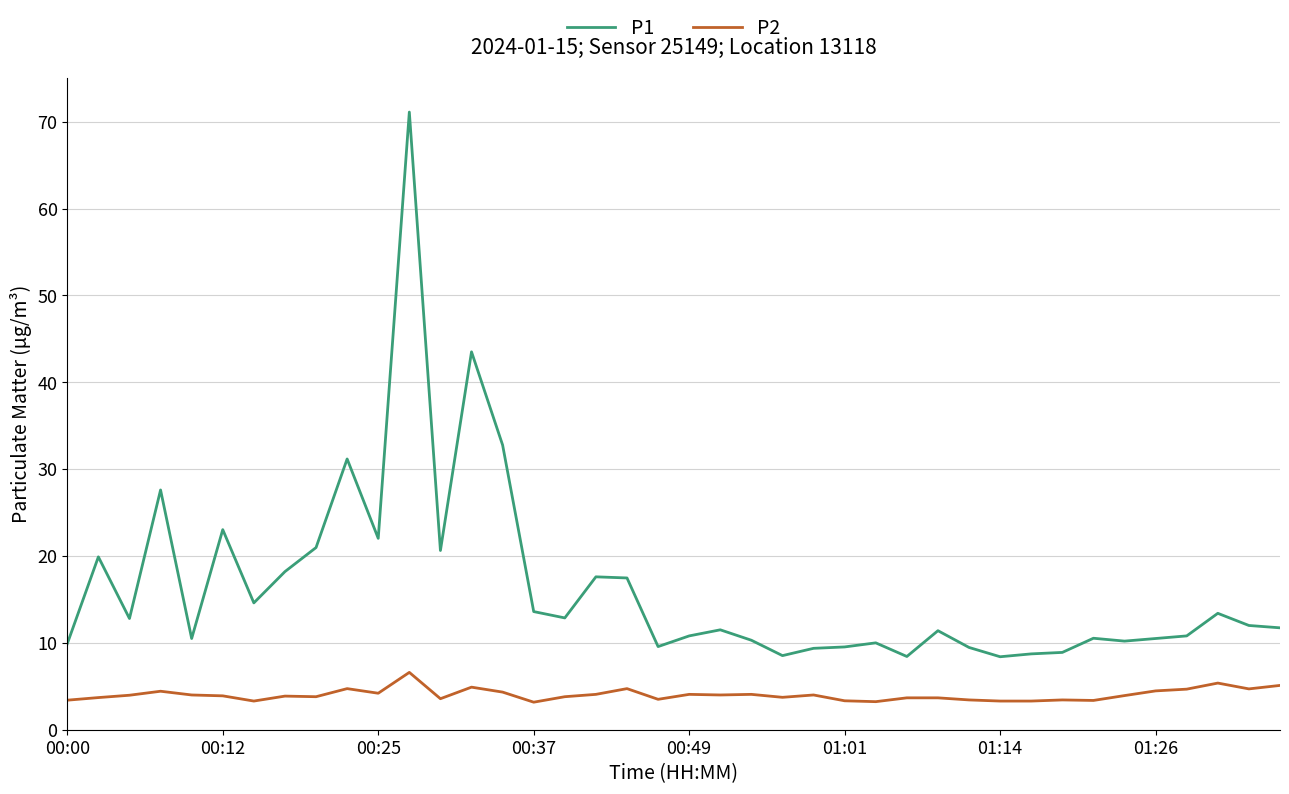

Is this an area chart (filled region under the line)?

No